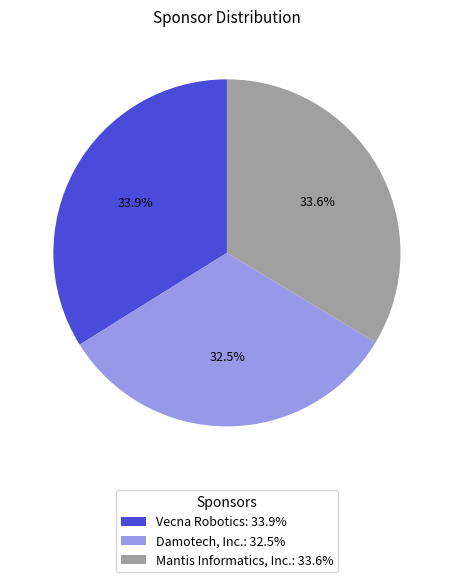

To the nearest percent, what is the average slice percentage?

33%